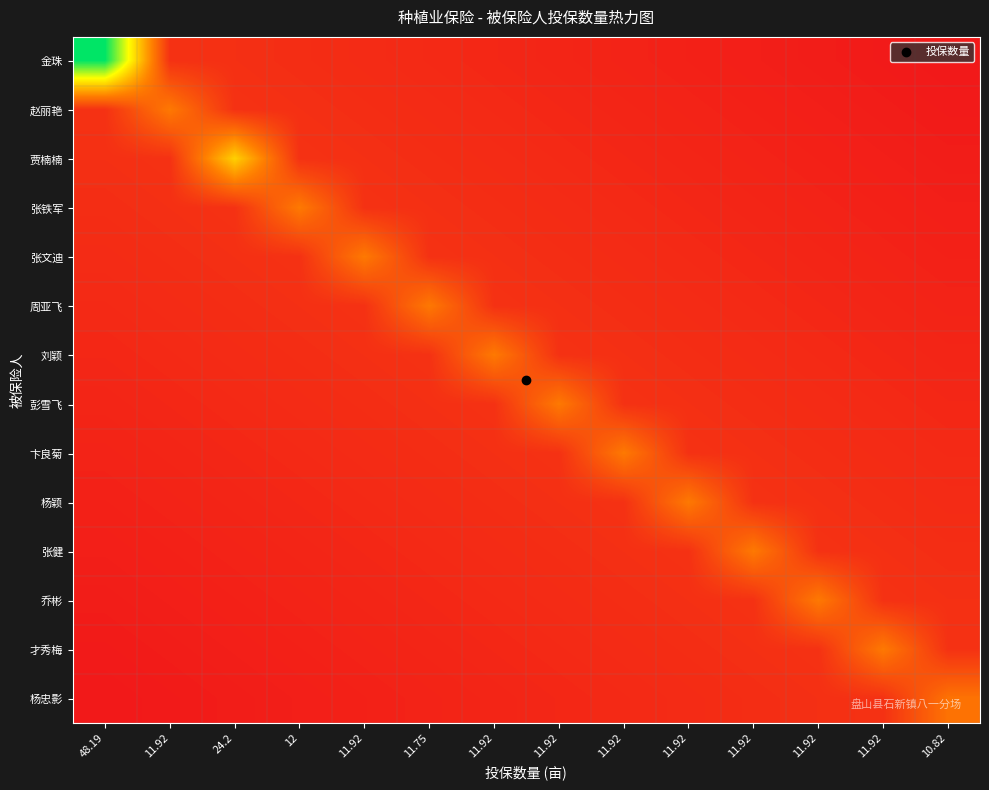

At how many categories does at least one series exceed 8?

14